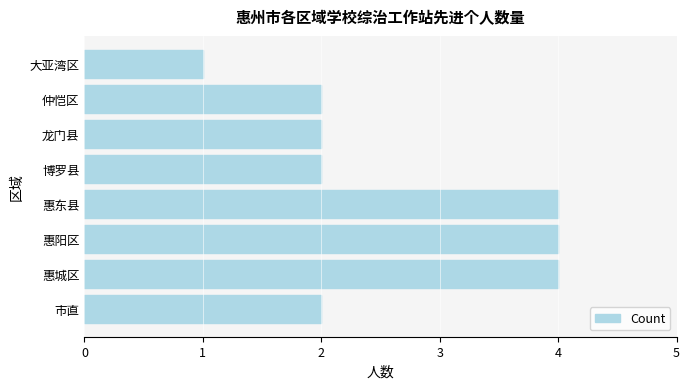

The chart shows a value of 2 at 博罗县. True or false?

True